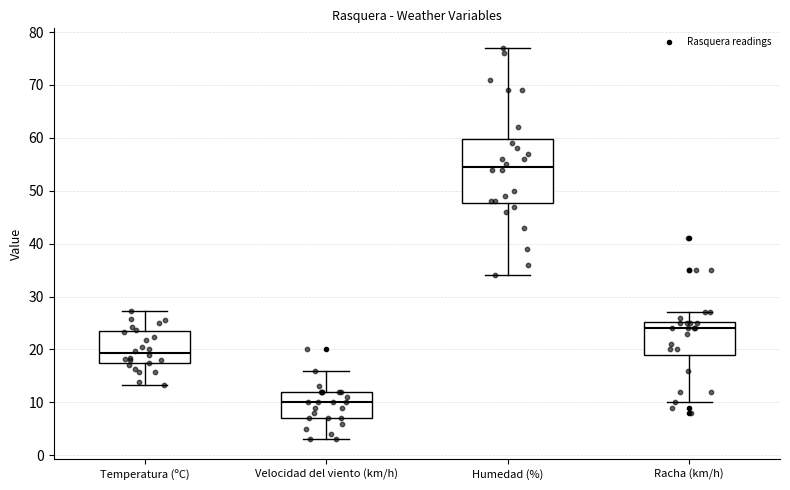

Which box is the tallest, from its lower edge to its upper edge?

Humedad (%)